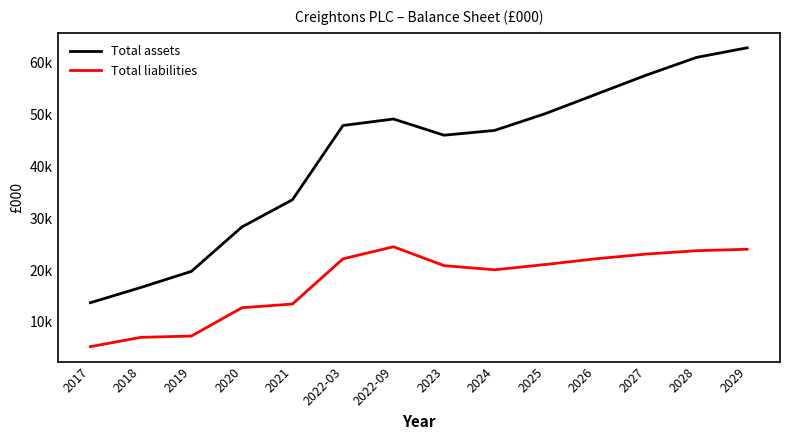

What are all the series names shown in the legend?

Total assets, Total liabilities